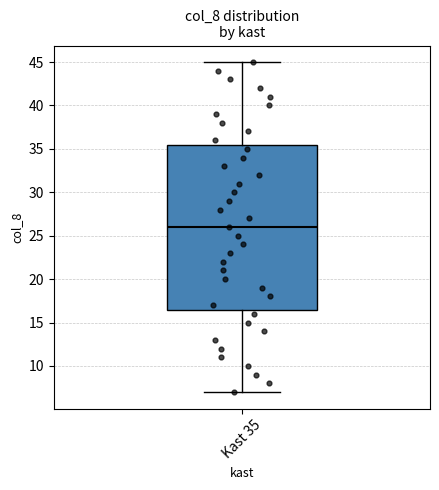

Transcribe this box plot: give where the median line is, the range the box spans, and where the two whiskers end, as read against the y-axis. The values are not printed on the chart, so give them approximately, as read against the axis.

median 26.0, box 16.5 to 35.5, whiskers 7.0 to 45.0